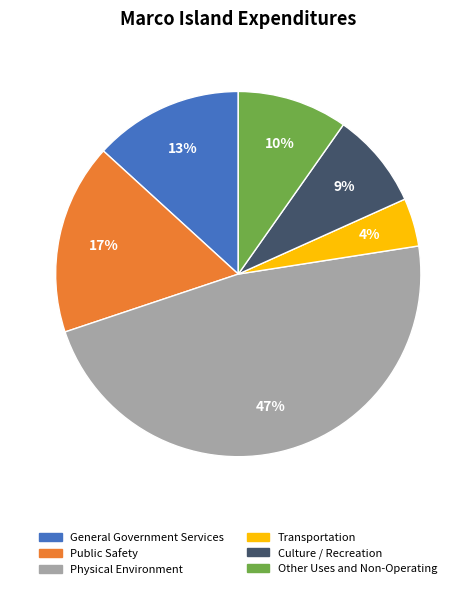

How many segments does this pie chart have?

6